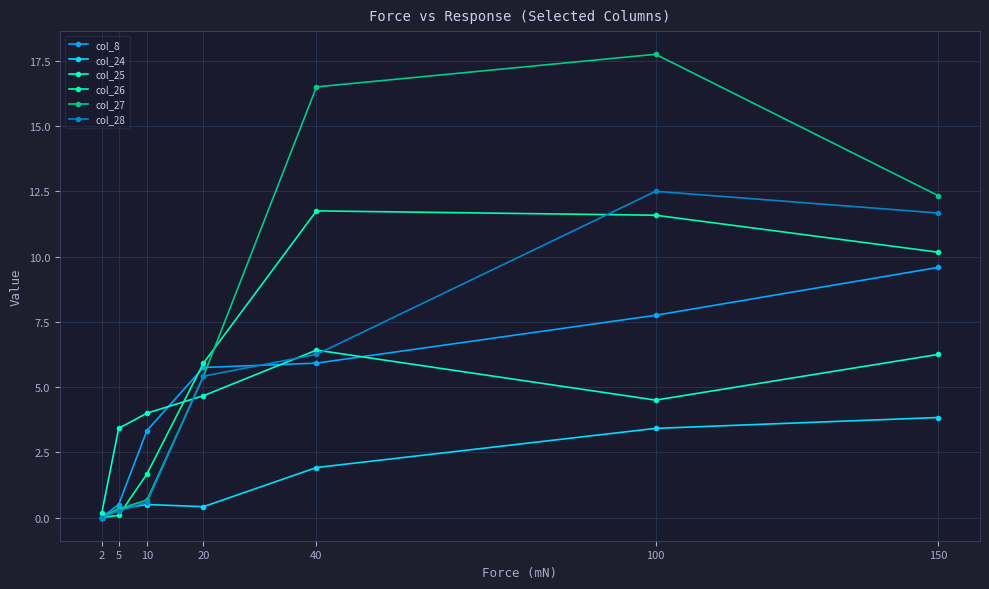

Which has a higher value, 10 or 2?

10